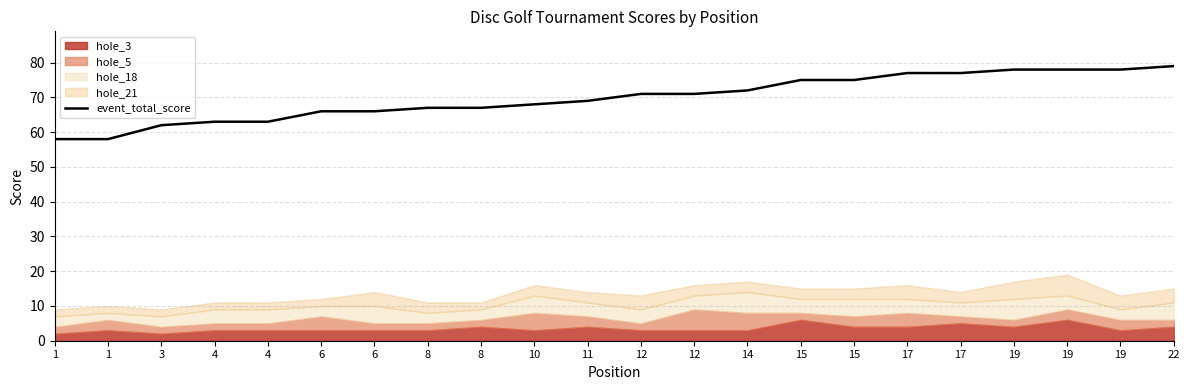

How many data points are less than 71?

11